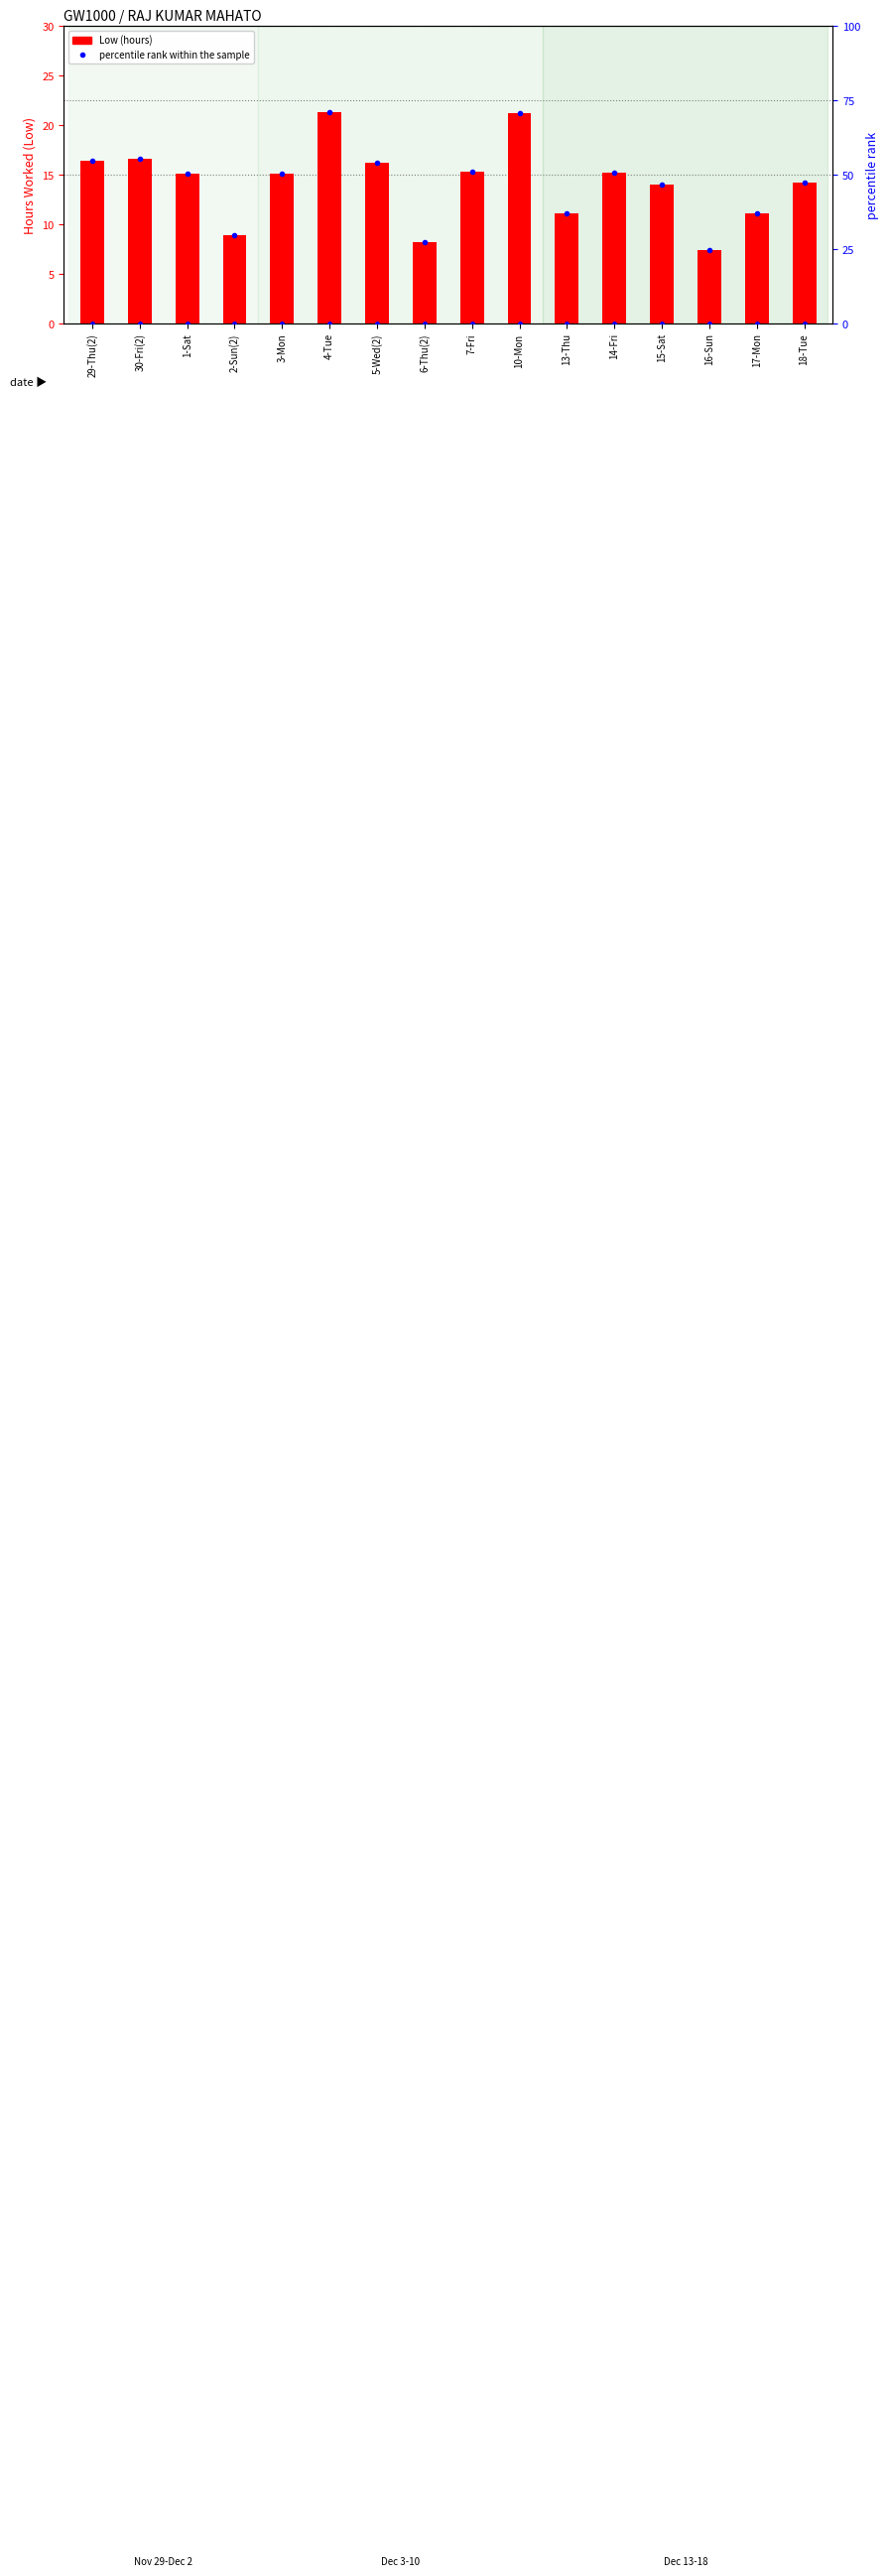

Is it true that Low (hours) equals 16.2 at 5-Wed(2)?

True